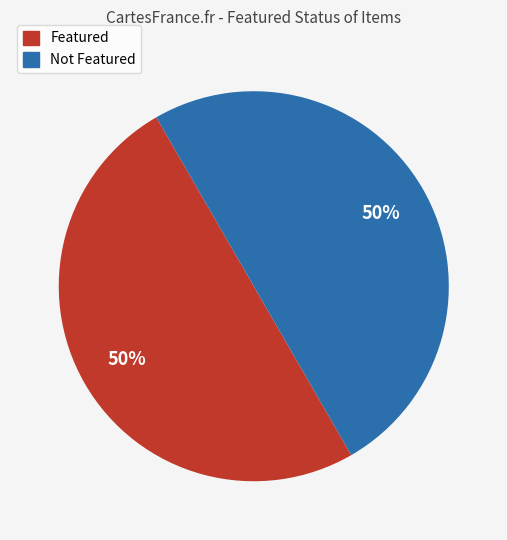

To the nearest percent, what is the average slice percentage?

50%